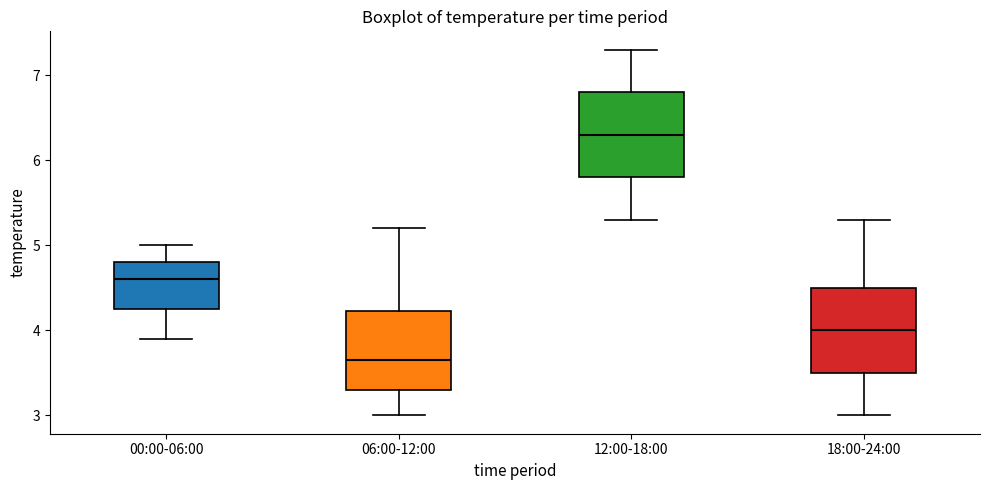

Which box has the highest median line?

12:00-18:00